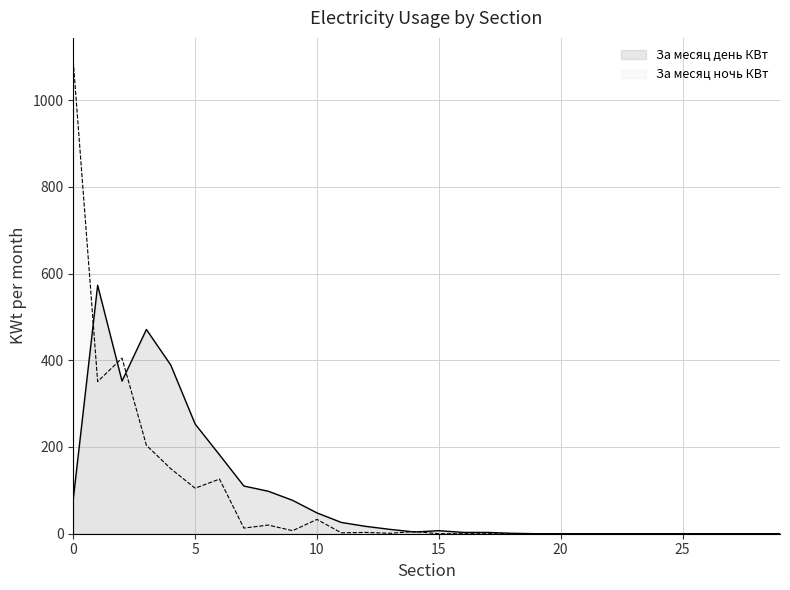

True or false: За месяц ночь КВт and За месяц день КВт cross at least once.

True